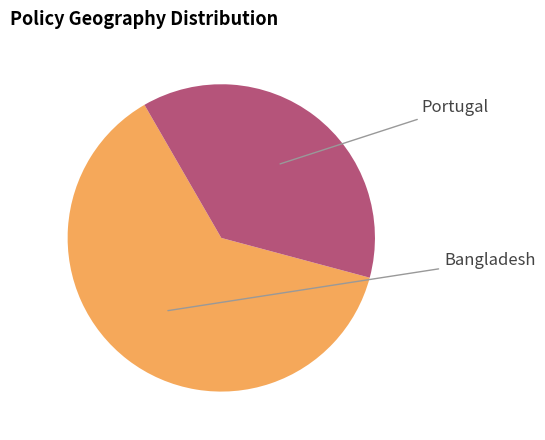

Is there a majority slice in this chart?

Yes